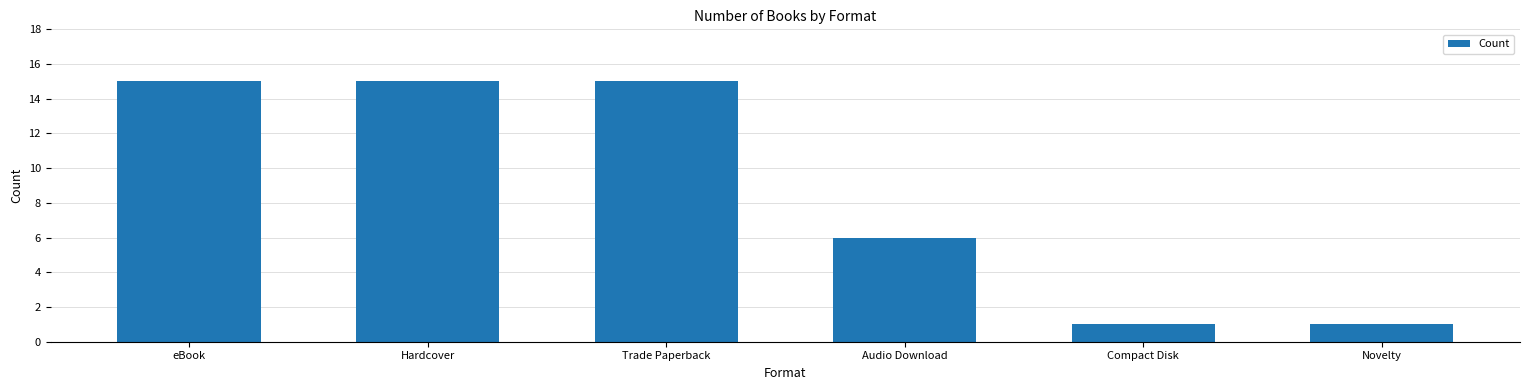

Reading left to right, what are all the values shown in this chart?

15	15	15	6	1	1